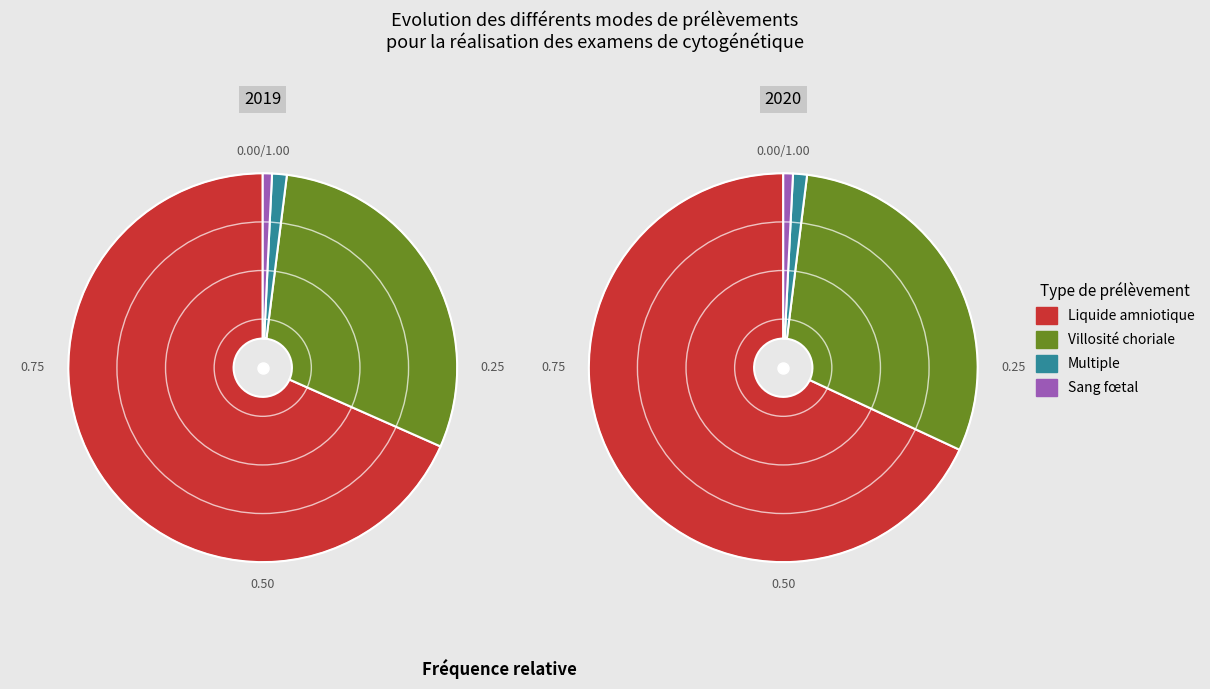

How many segments does this pie chart have?

4